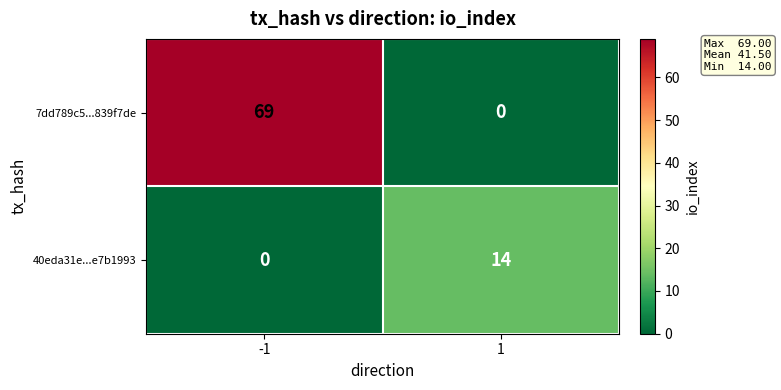

Rank the series by their maximum value, from lowest to highest.

40eda31e...e7b1993, 7dd789c5...839f7de